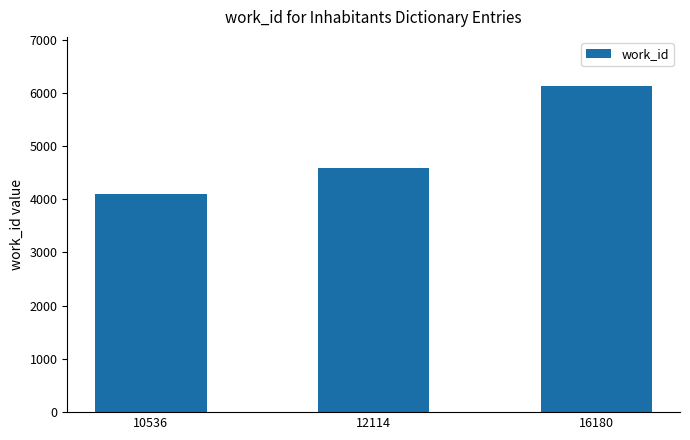

True or false: the data shows 6131 at 16180.

True